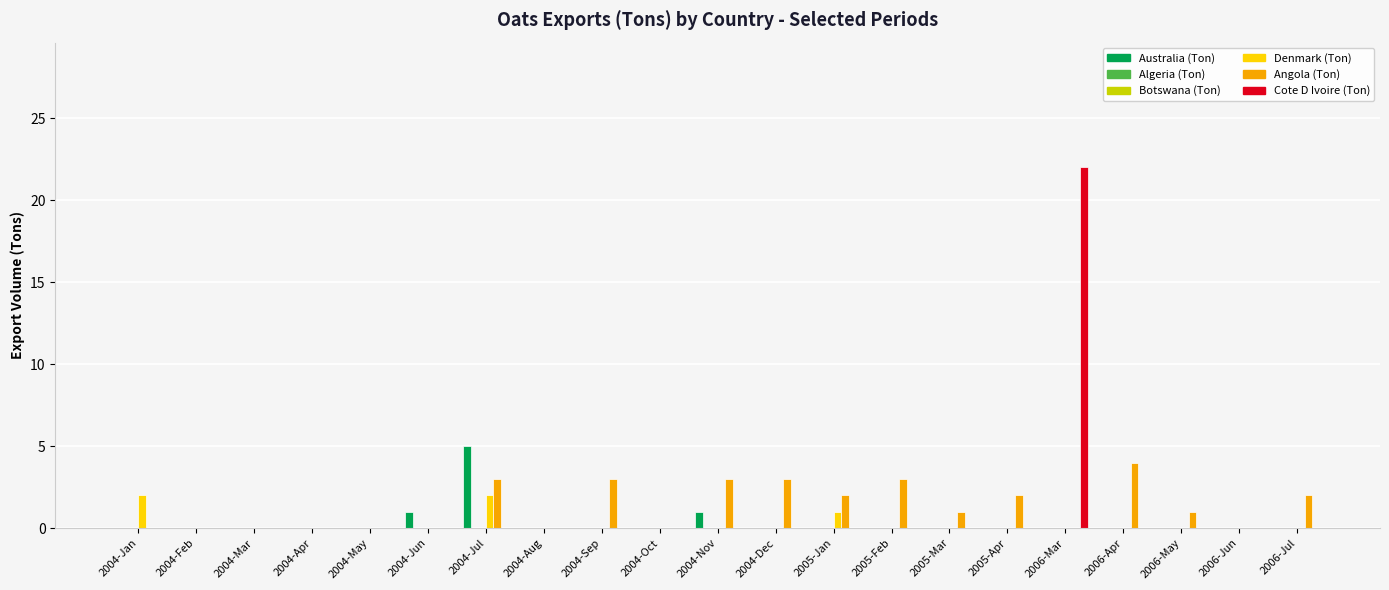

What is the spread (max minus min) of values at 2005-Feb?

3